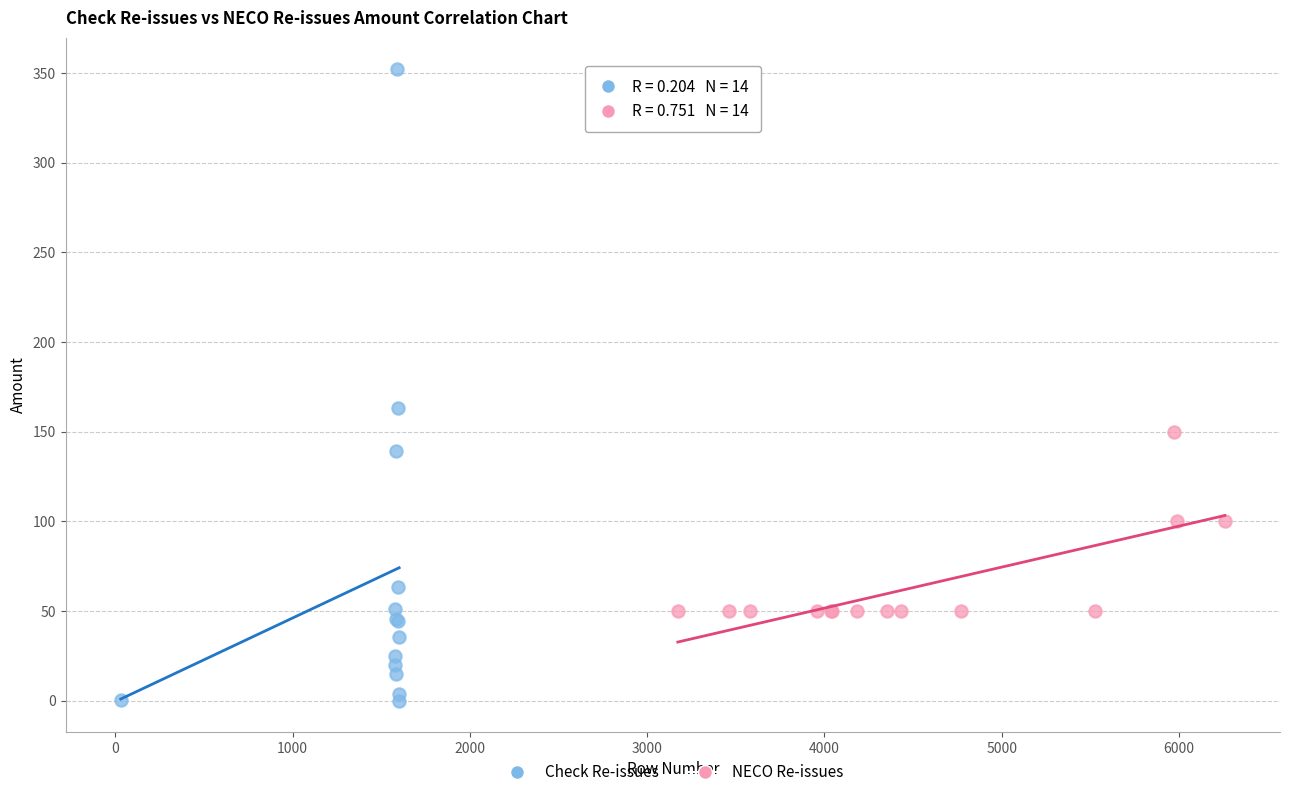

Which series contains the lowest Y value?

Check Re-issues